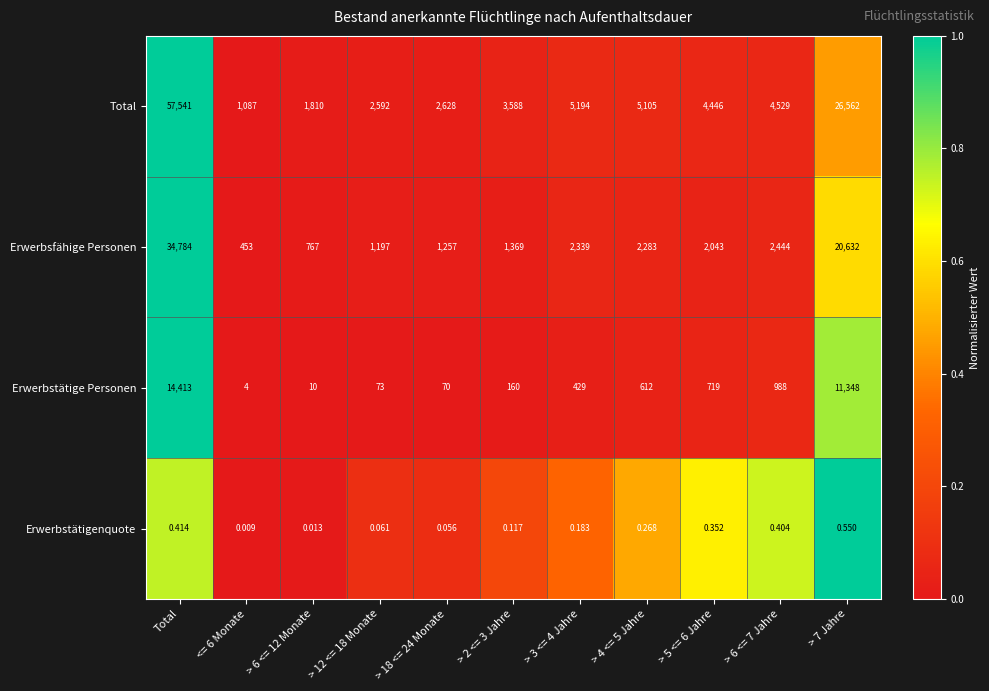

At which category is the sum across all series the highest?

Total